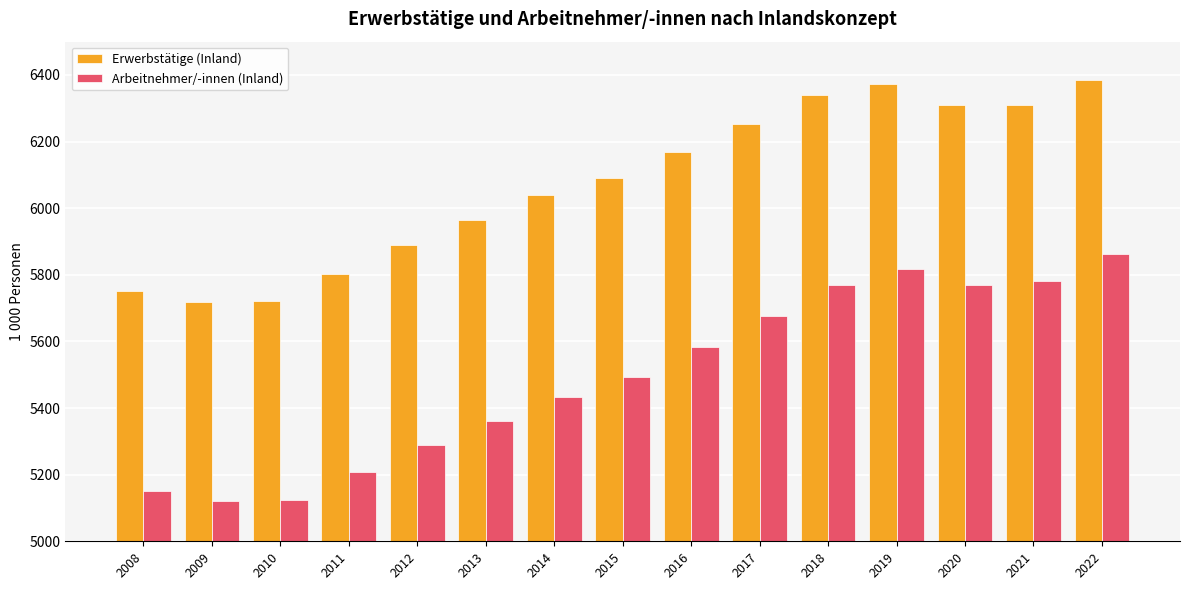

What is the spread (max minus min) of values at 2016?

584.0